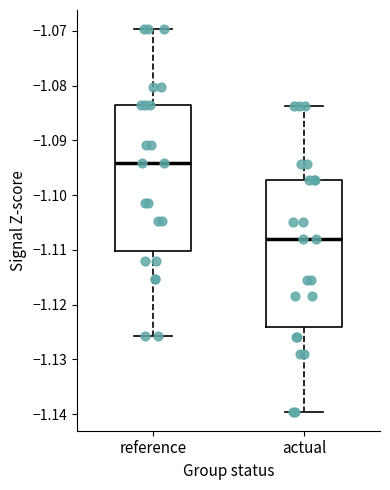

Where does the median line of the box for reference sit on the y-axis? The values are not printed on the chart, so give them approximately, as read against the axis.

-1.094